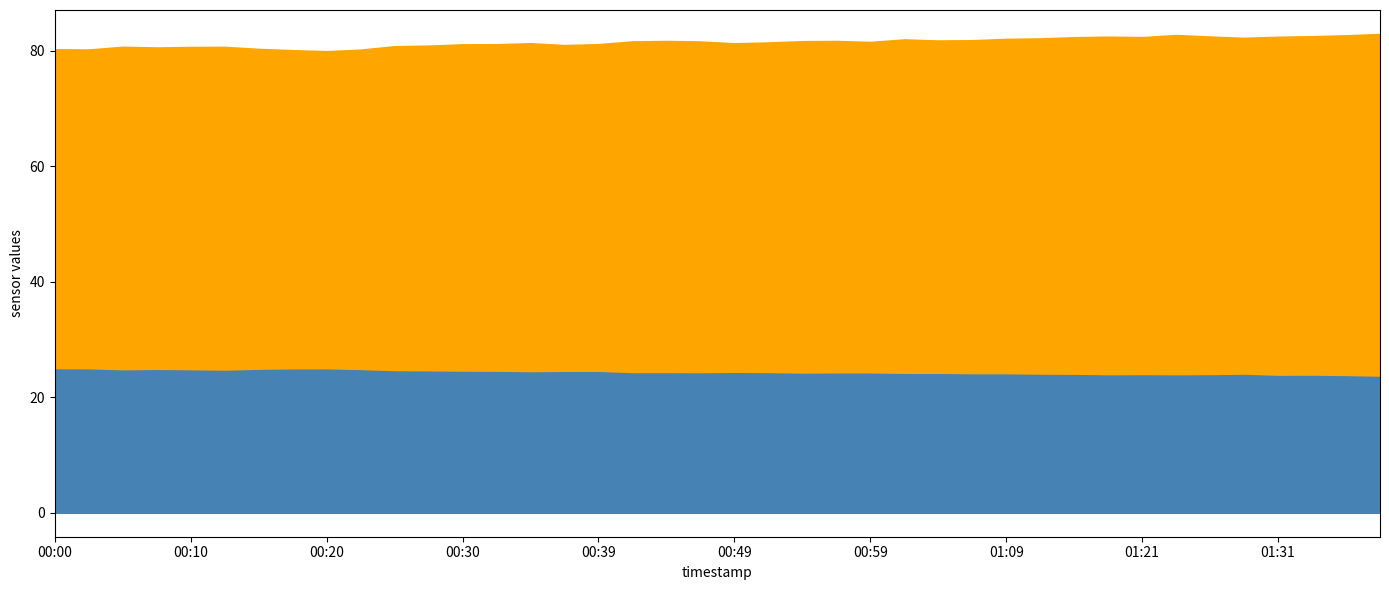

Which has a higher value, 01:11 or 00:05?

01:11